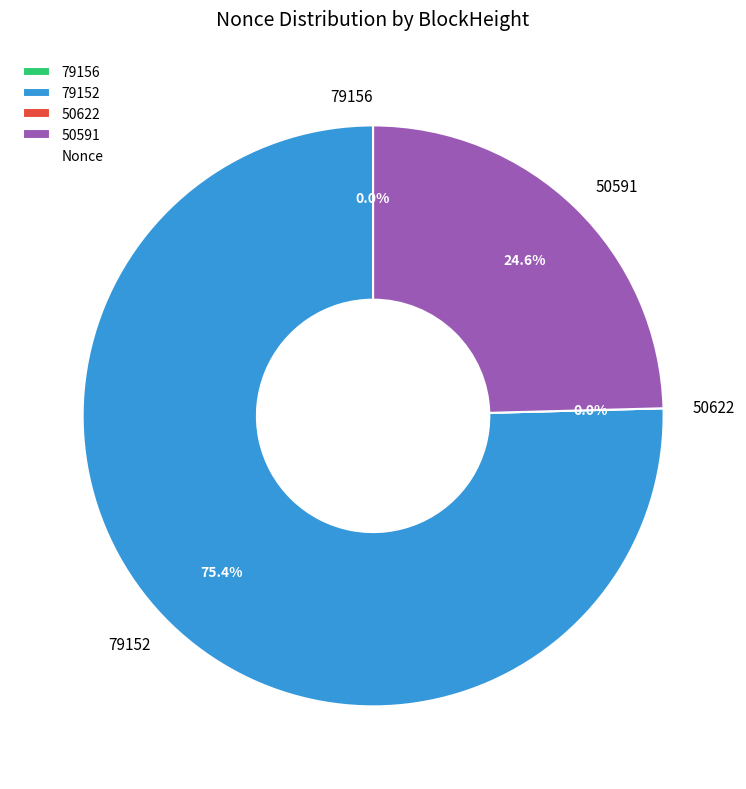

True or false: 79152 accounts for 75% of the total.

True